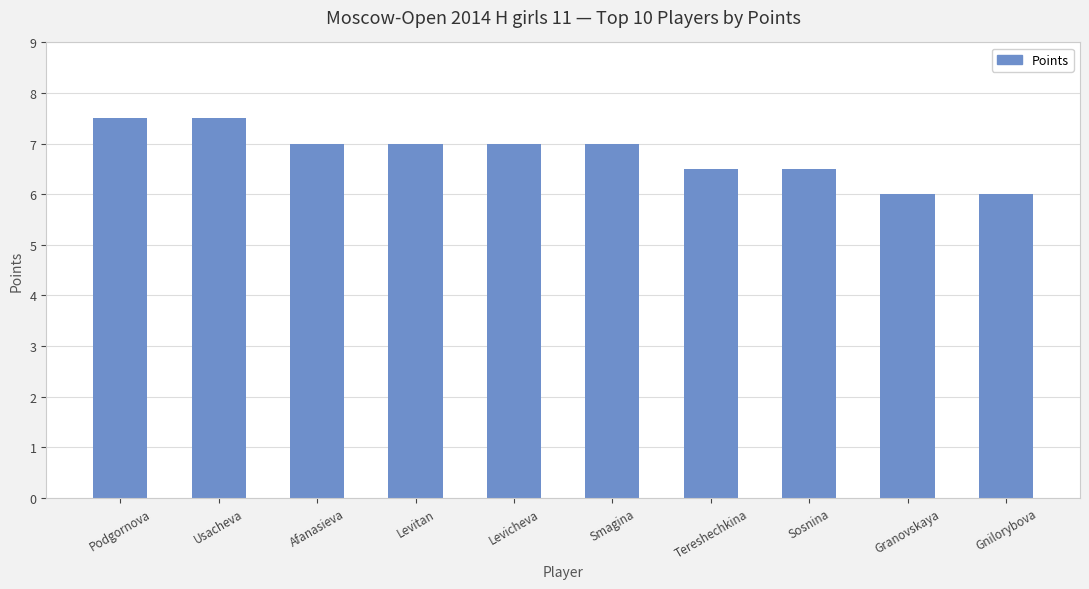

Are the bars horizontal?

No